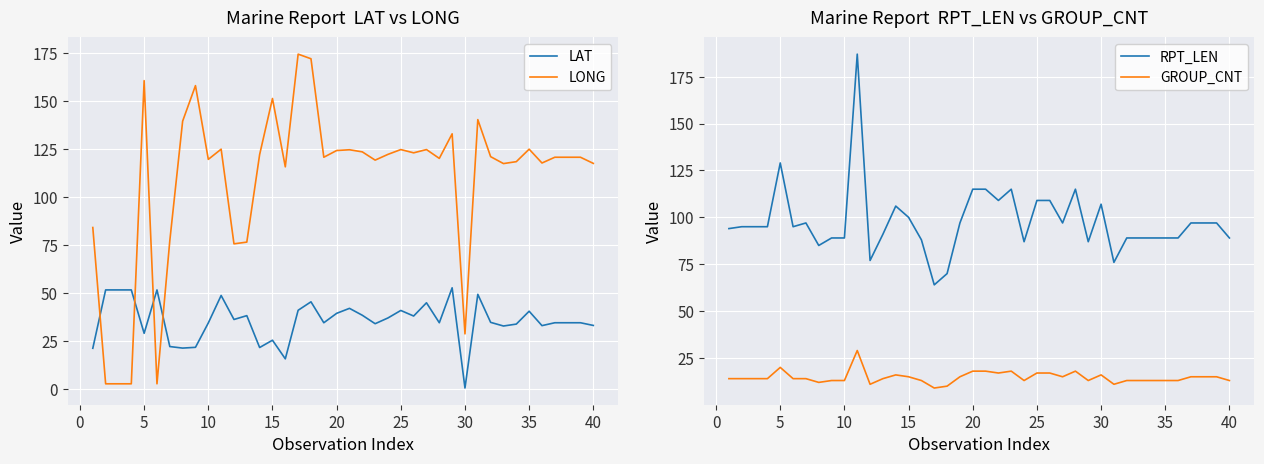

True or false: LAT and LONG cross at least once.

True